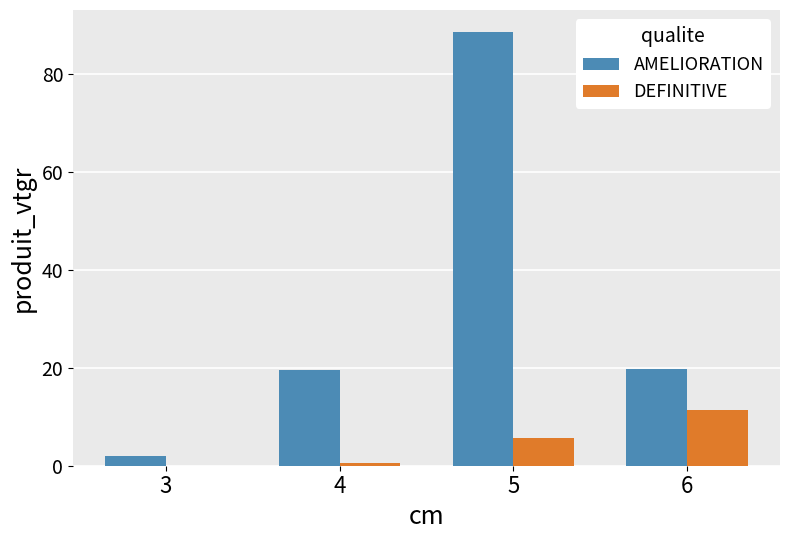

Count the number of data series in this chart.

2